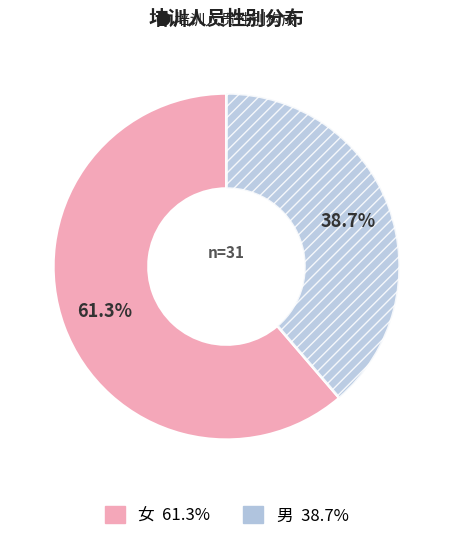

To the nearest percent, what portion does 男 represent?

39%